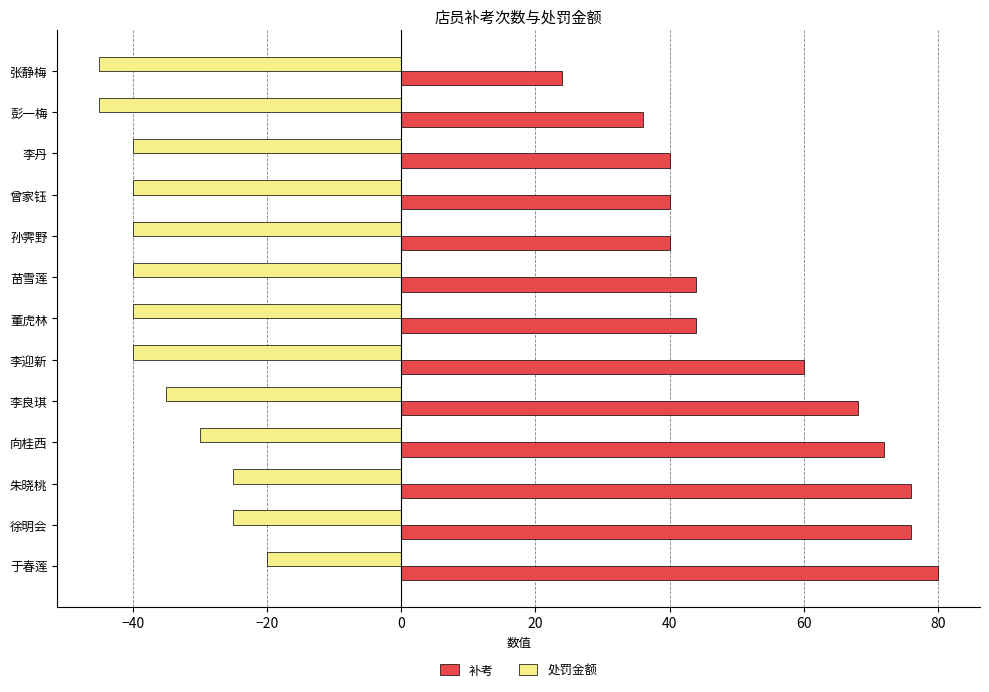

What is the difference between the second highest and second lowest values in the 处罚金额 series?

20